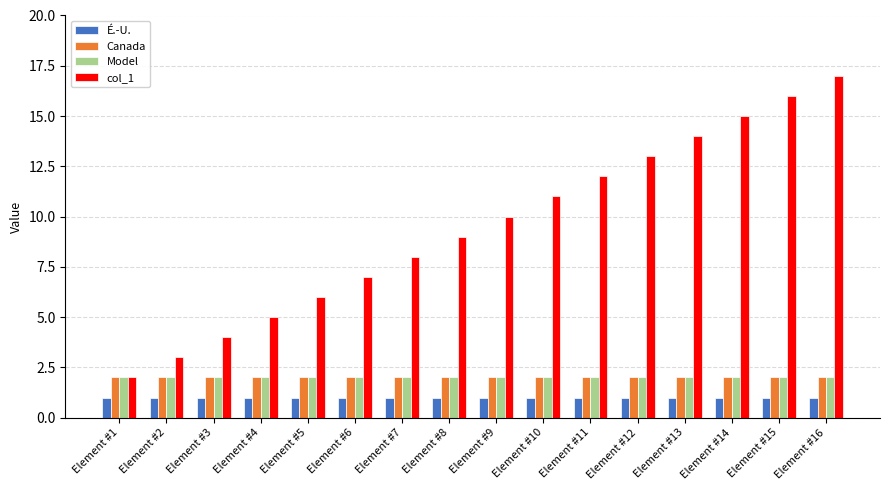

True or false: col_1 has a value of 12 at Element #6.

False